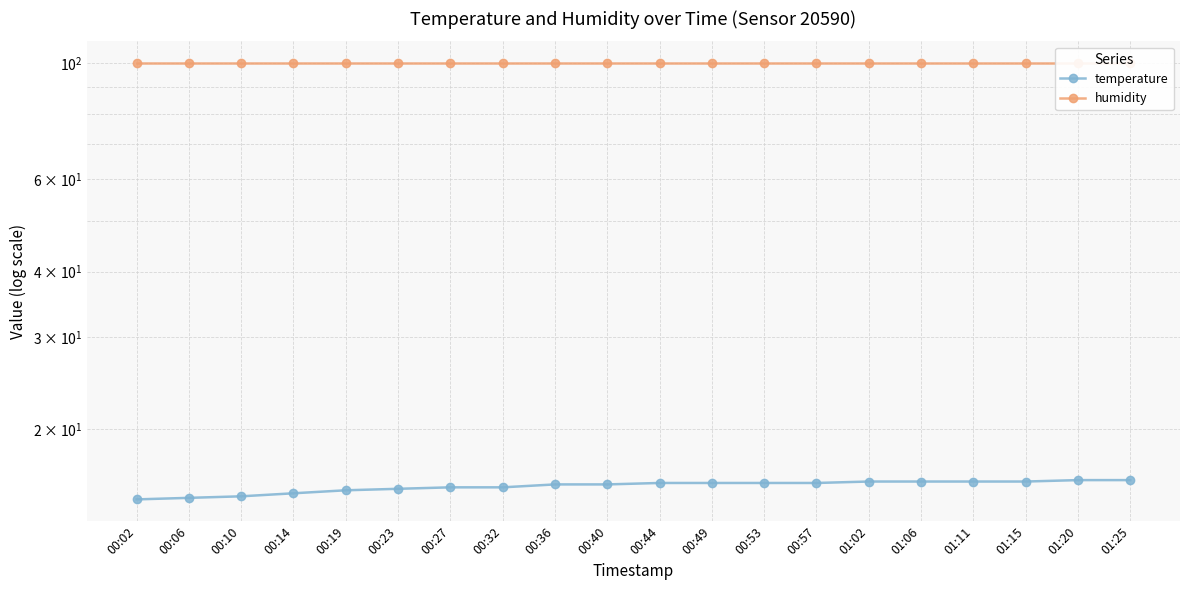

The humidity series shows 99.9 at 00:23. True or false?

True